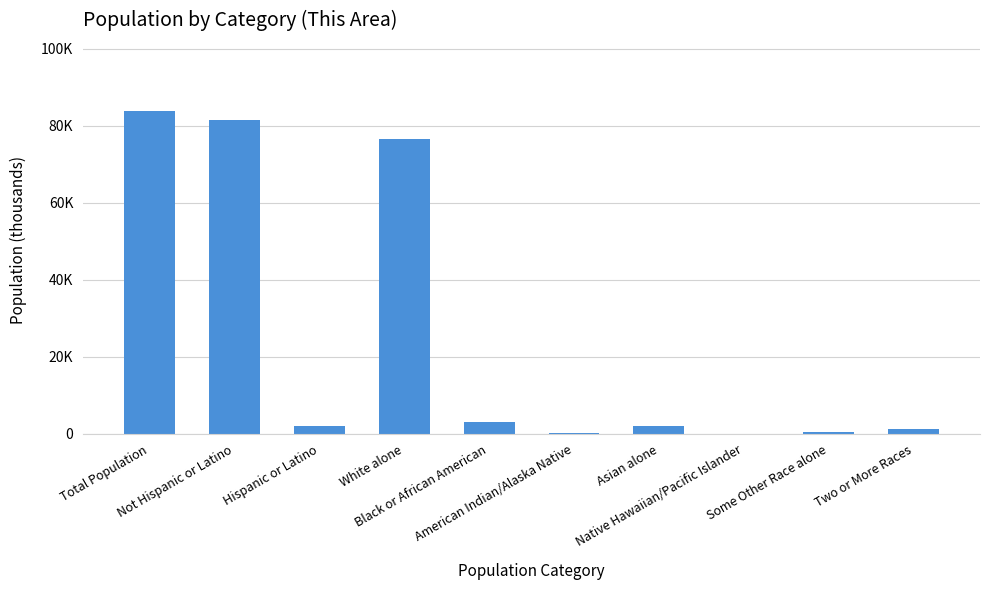

What is the change in value from Total Population to Asian alone?

-81741